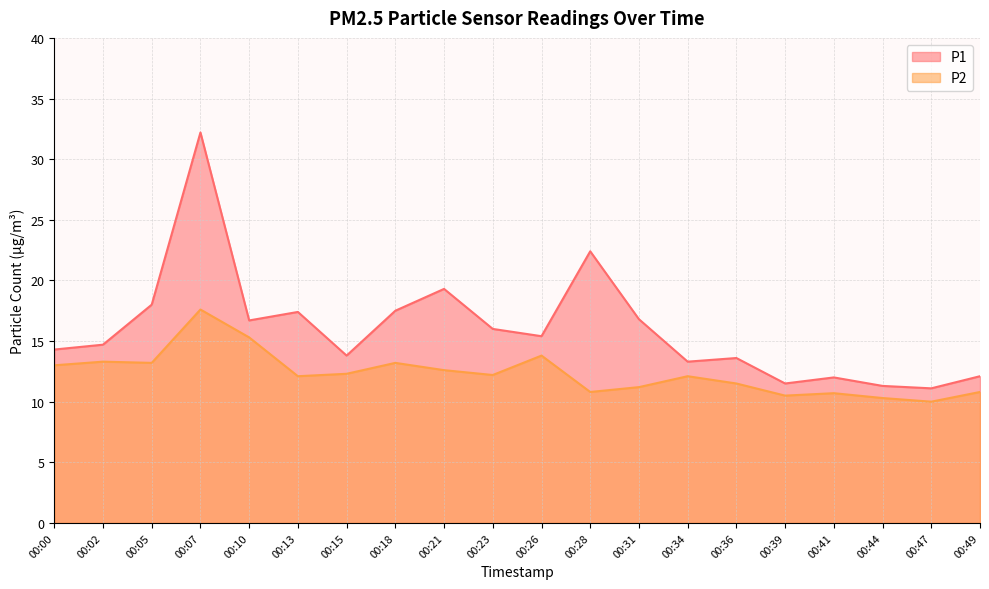

What is the average value of the P1 series?

16.0